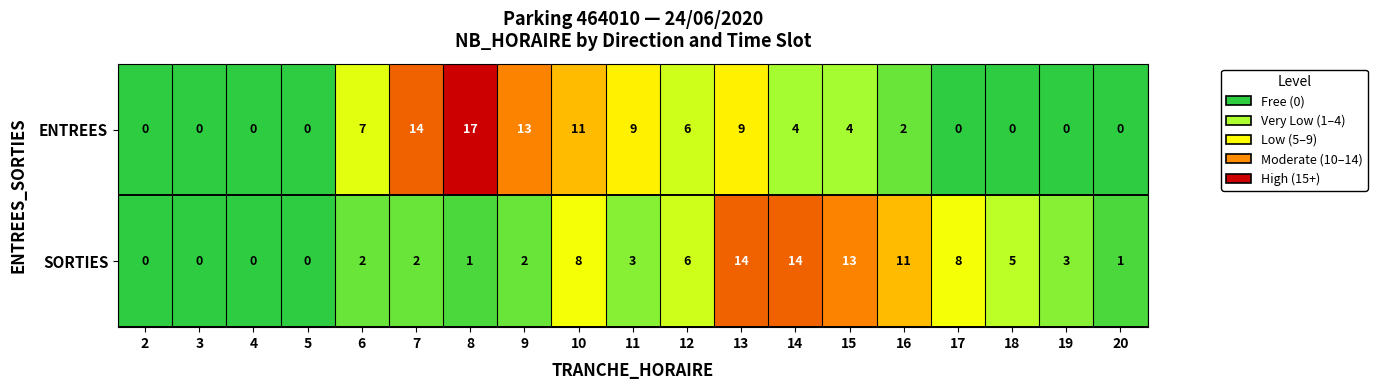

Is the value of SORTIES at 9 greater than the value of ENTREES at 2?

Yes